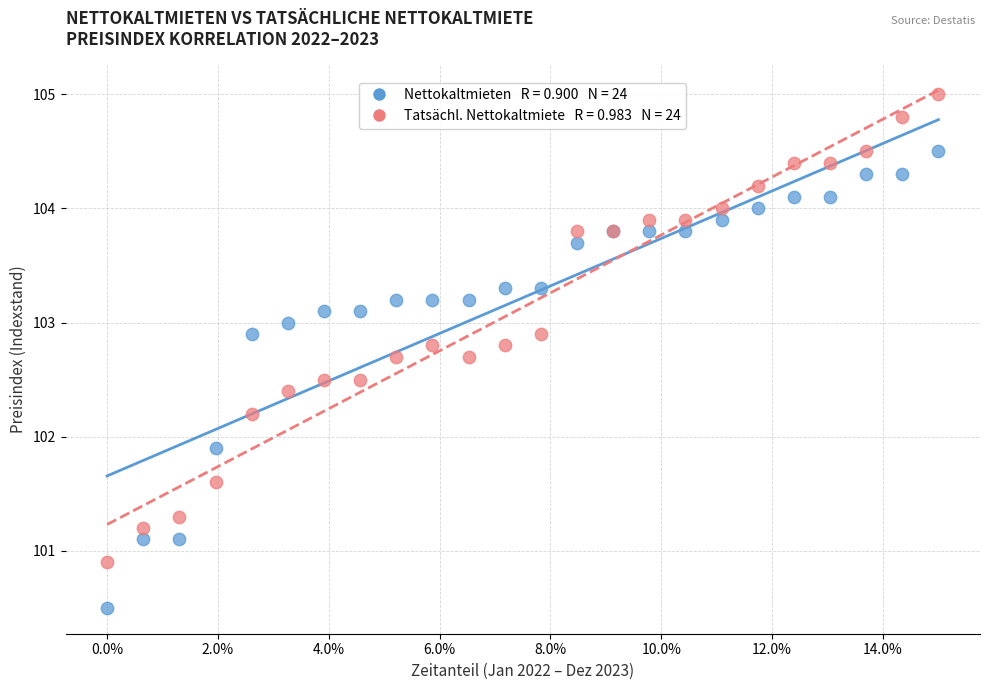

Across all series, what Y value is closest to 102?

101.9